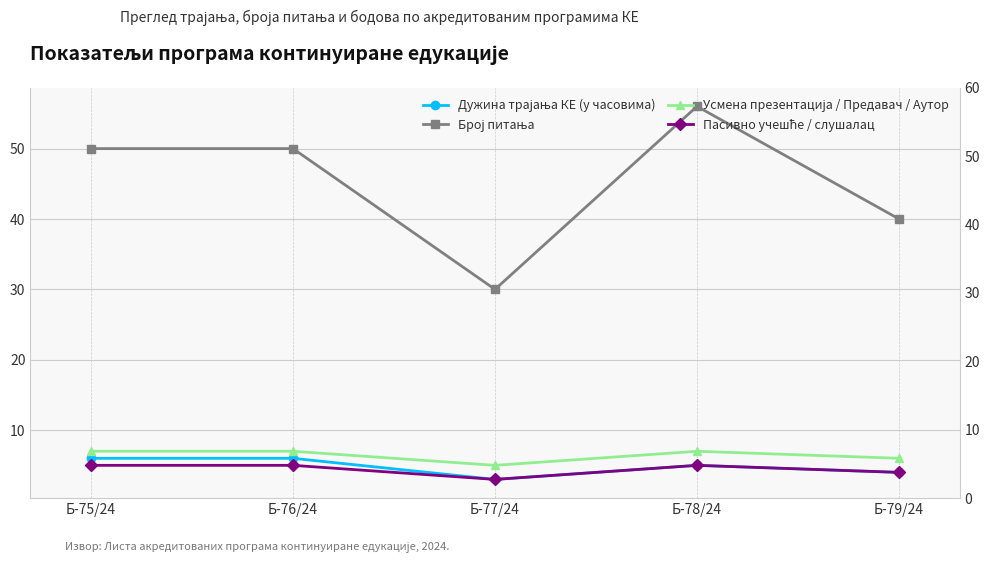

What is the difference between the second highest and minimum values in the Пасивно учешће / слушалац series?

2